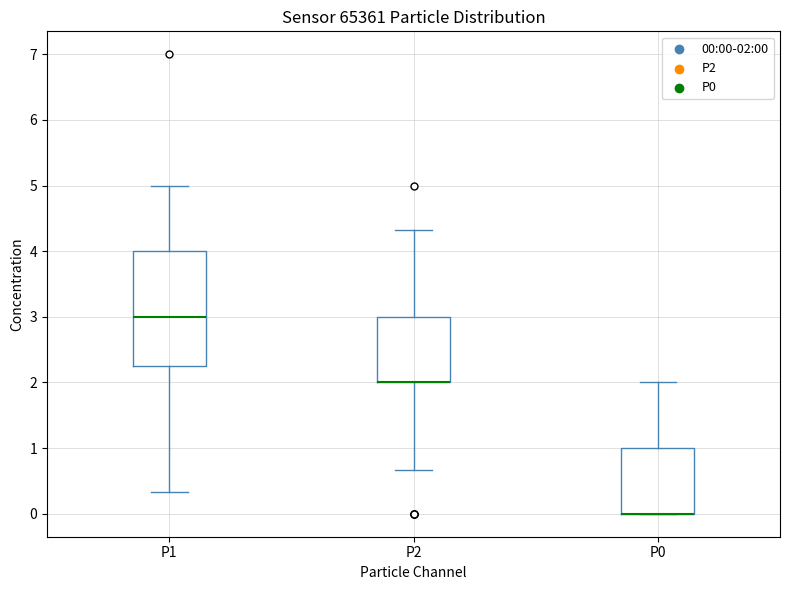

Reading left to right, read every box against the y-axis: the position of its median line, the range the box covers, and the ends of its whiskers. The values are not printed on the chart, so give them approximately, as read against the axis.

P1: median 3.0, box 2.2 to 4.0, whiskers 0.3 to 5.0
P2: median 2.0 (drawn on the box's lower edge), box 2.0 to 3.0, whiskers 0.7 to 4.3
P0: median 0.0 (drawn on the box's lower edge), box 0.0 to 1.0, whiskers 0.0 to 2.0